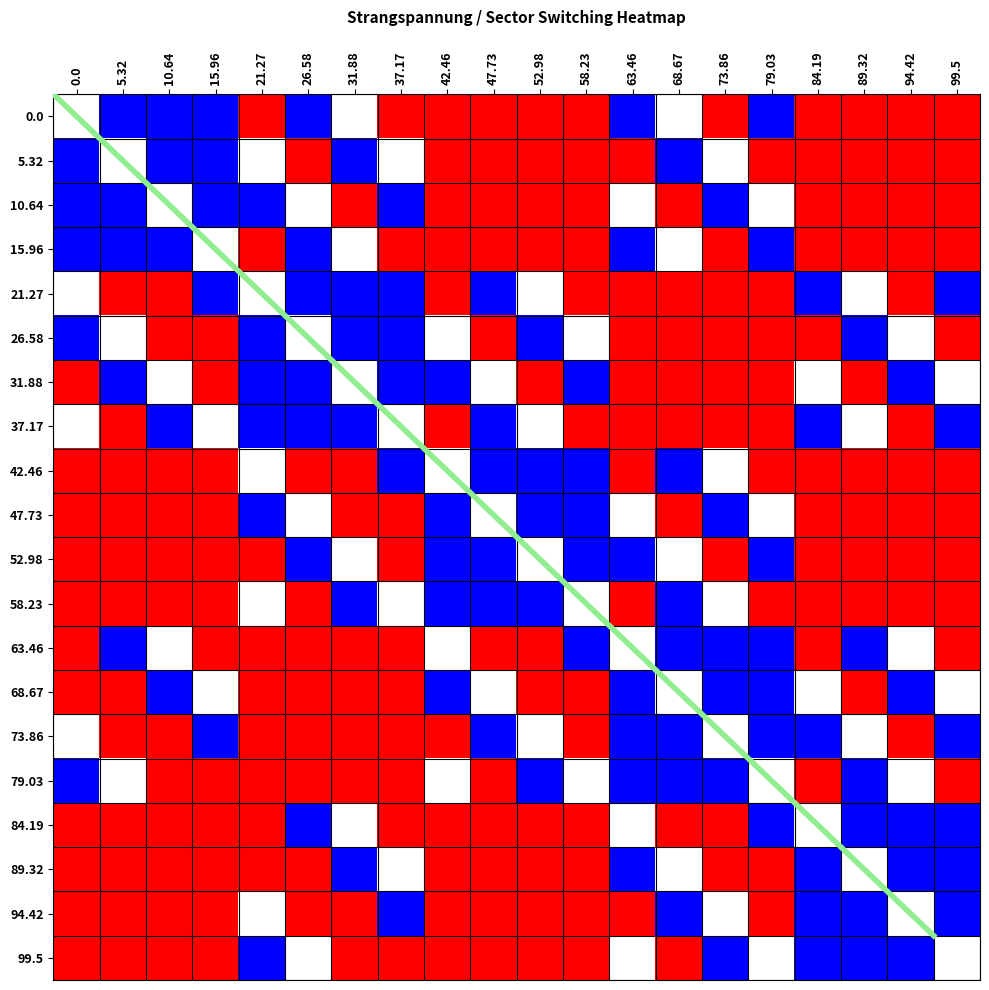

The value of 0.0 at 89.32 is 3.6. True or false?

False